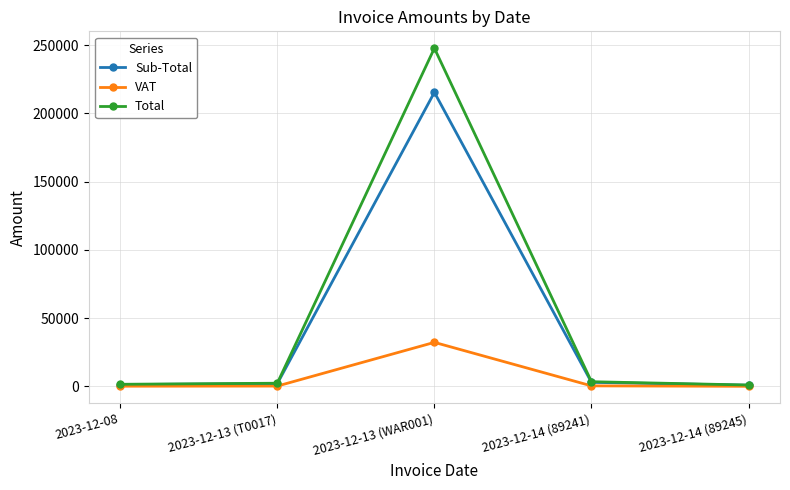

List the series in order of their overall mean, lowest first.

VAT, Sub-Total, Total